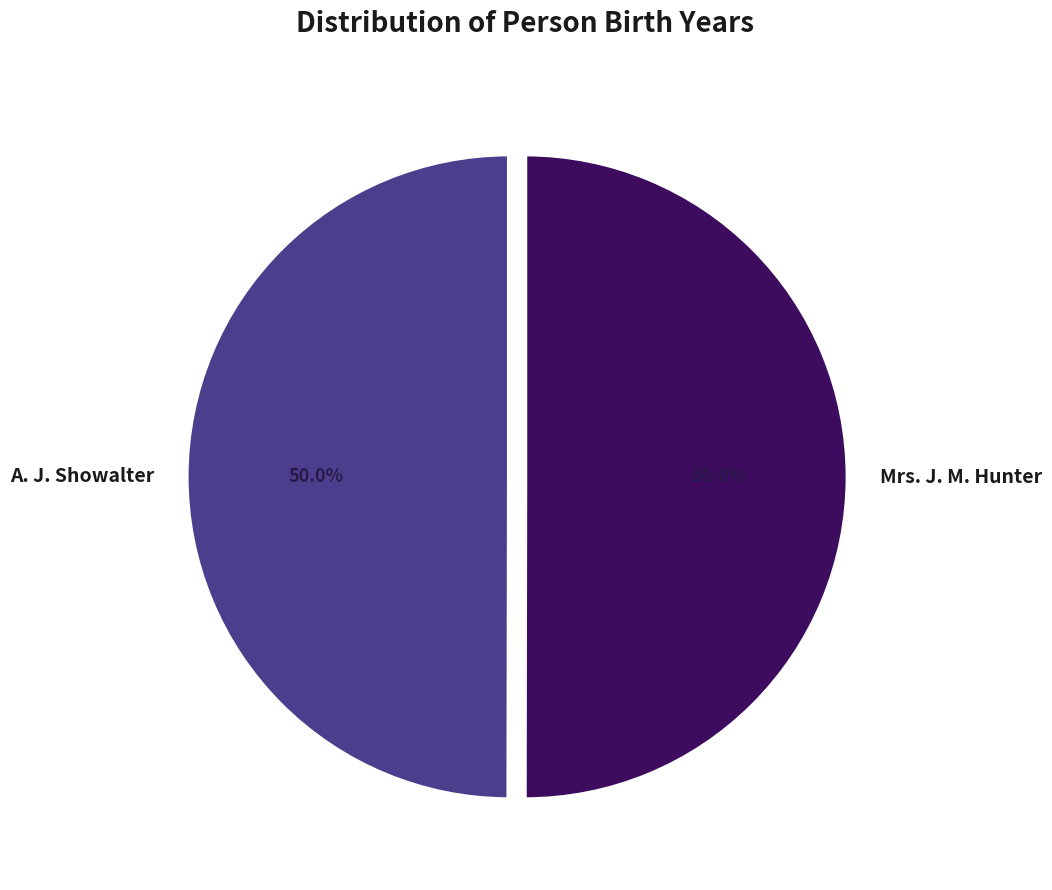

What is the total percentage of A. J. Showalter and Mrs. J. M. Hunter?

100.0%